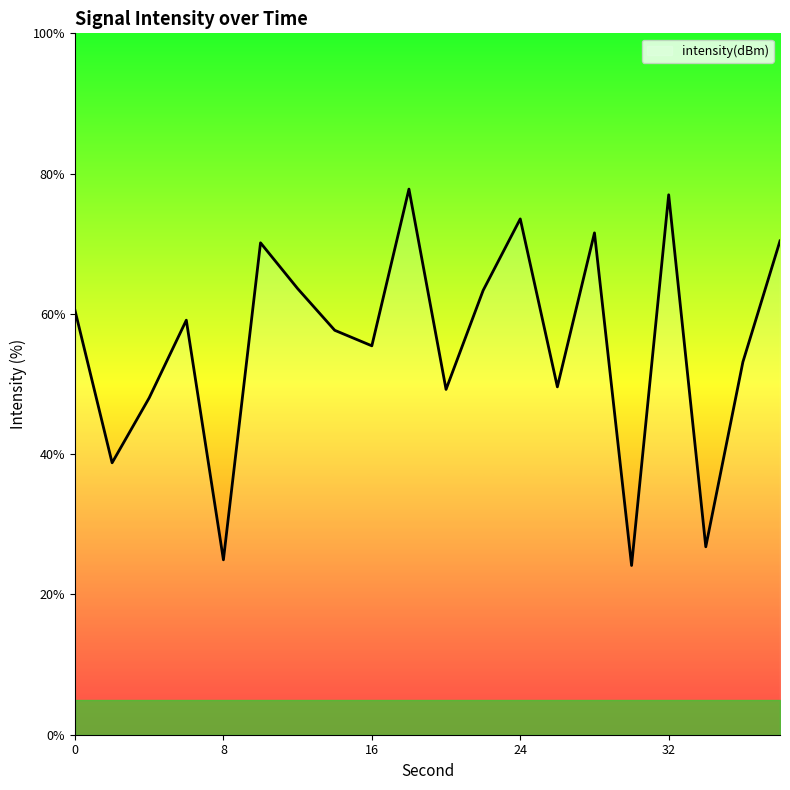

What is the minimum value shown in the chart?

24.1